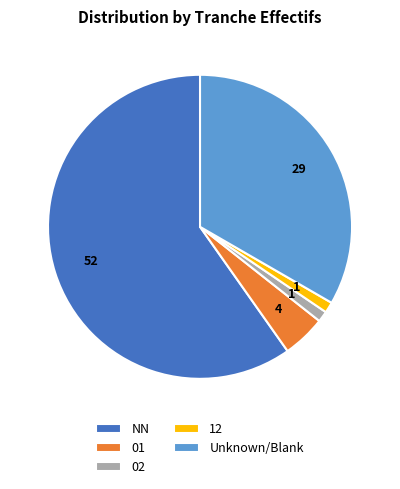

True or false: NN accounts for 66% of the total.

False